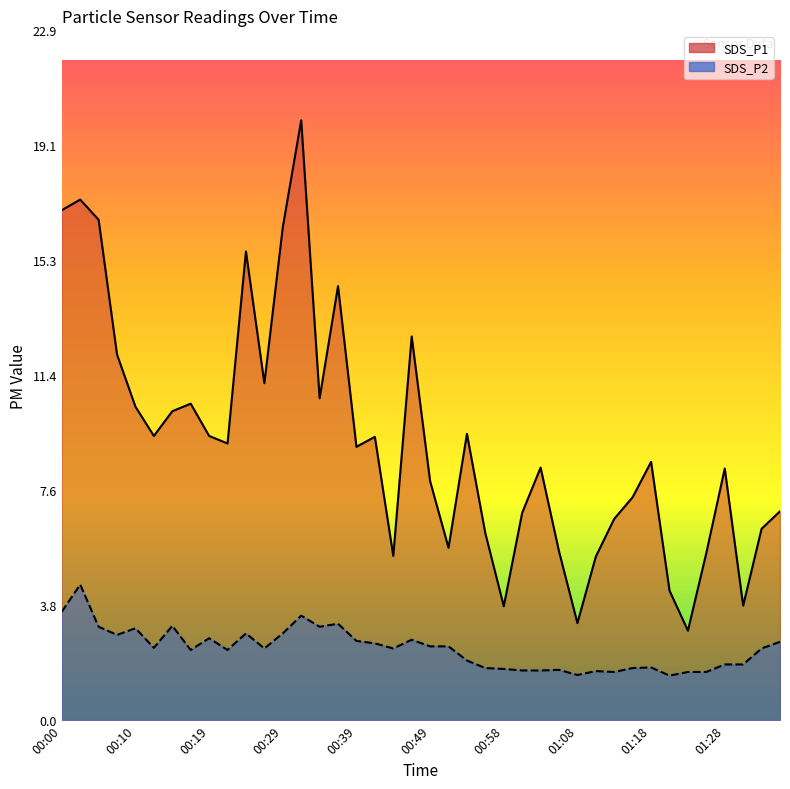

How many distinct data groups are displayed?

2